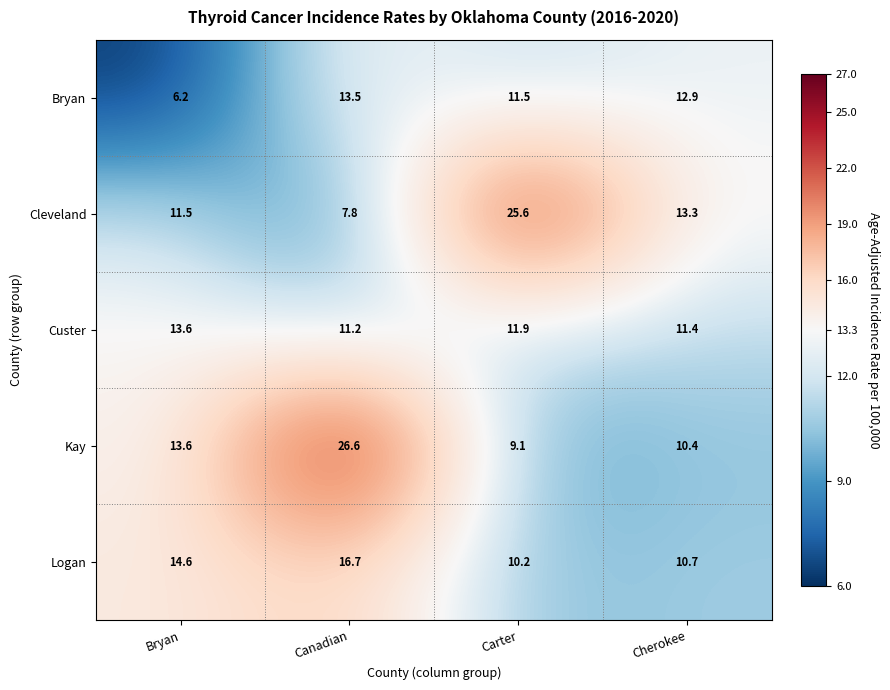

Which series has the widest spread of values?

Cleveland